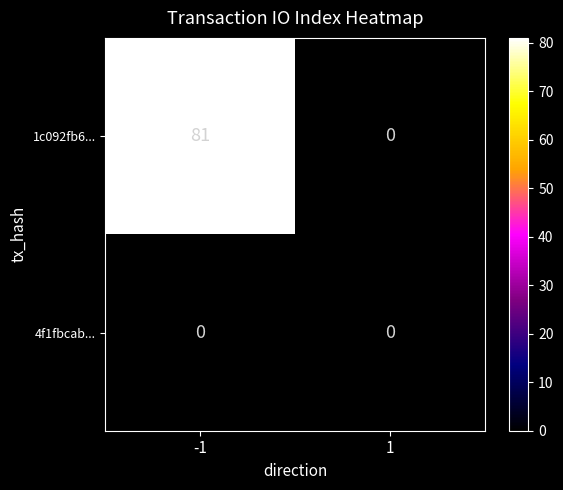

What is the highest value of the 1c092fb6... series?

81